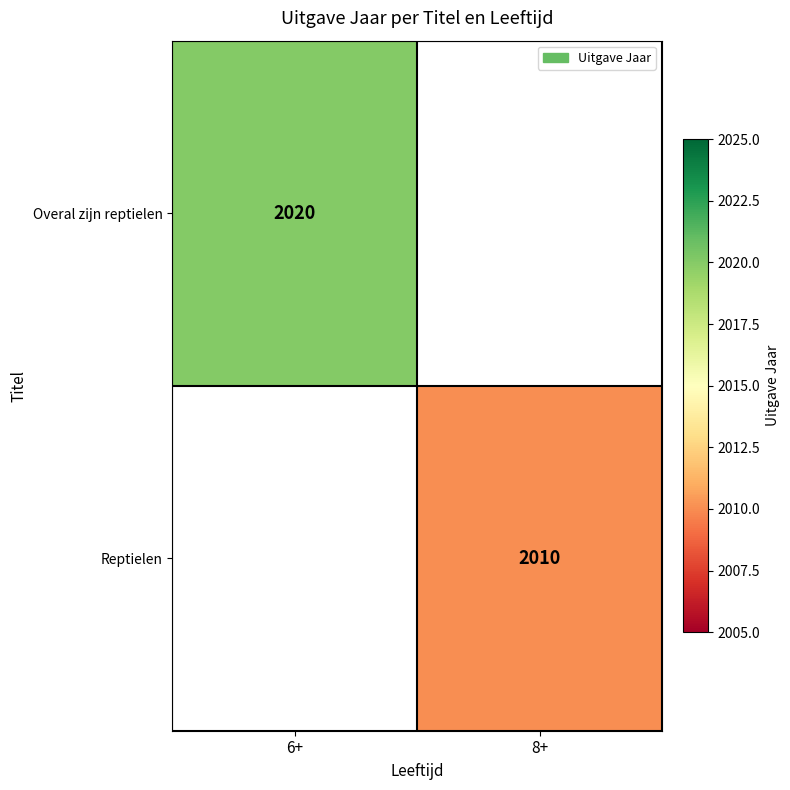

The Reptielen series shows 2010 at 8+. True or false?

True